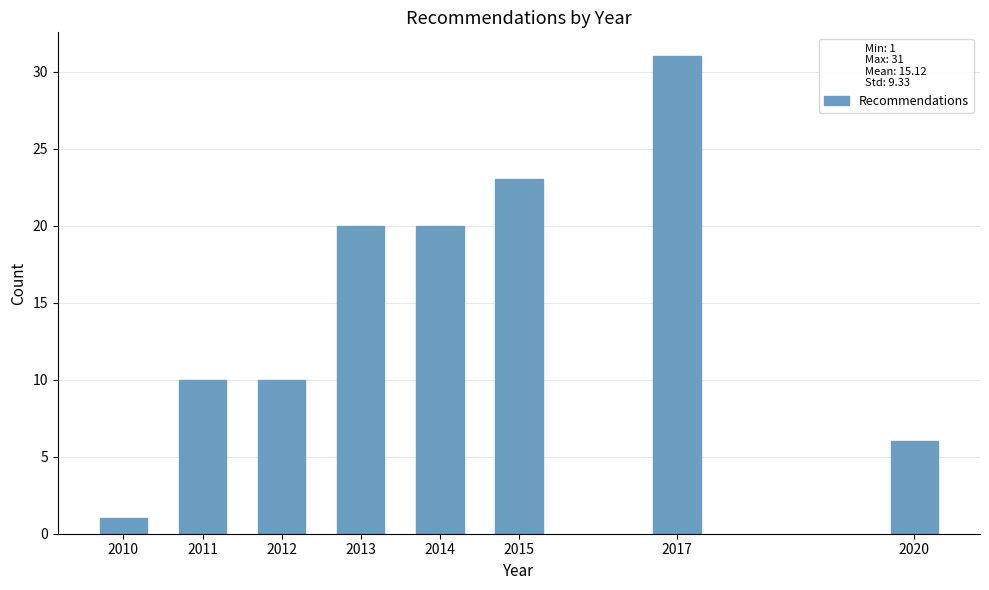

Reading left to right, list all the values displayed in this chart.

1	10	10	20	20	23	31	6